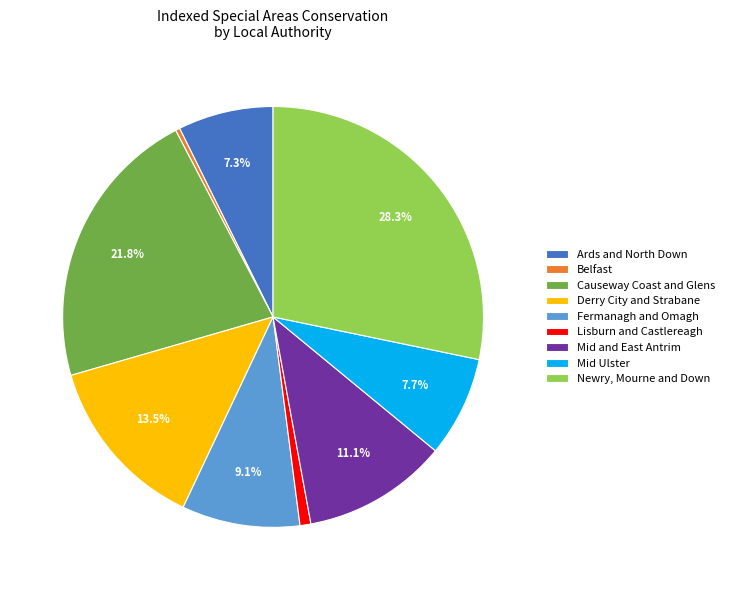

The Lisburn and Castlereagh slice represents 1% of the pie. True or false?

True